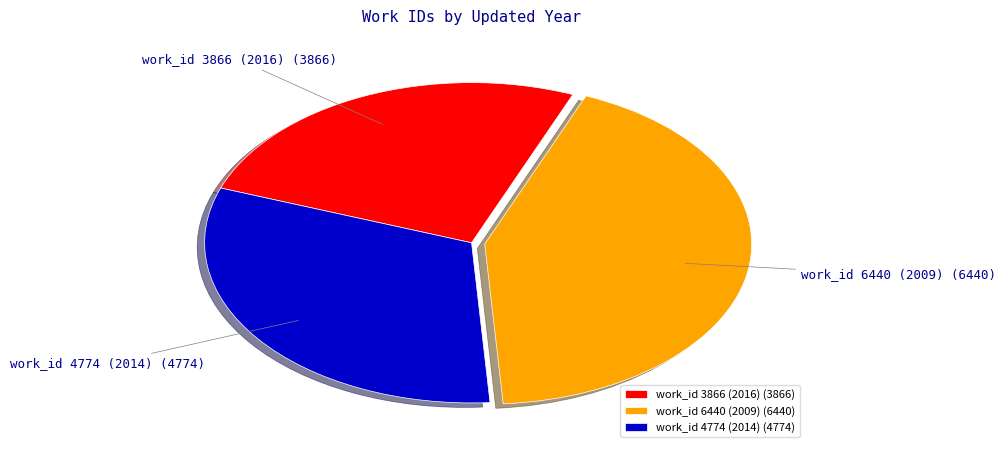

Which slice is the largest?

work_id 6440 (2009)